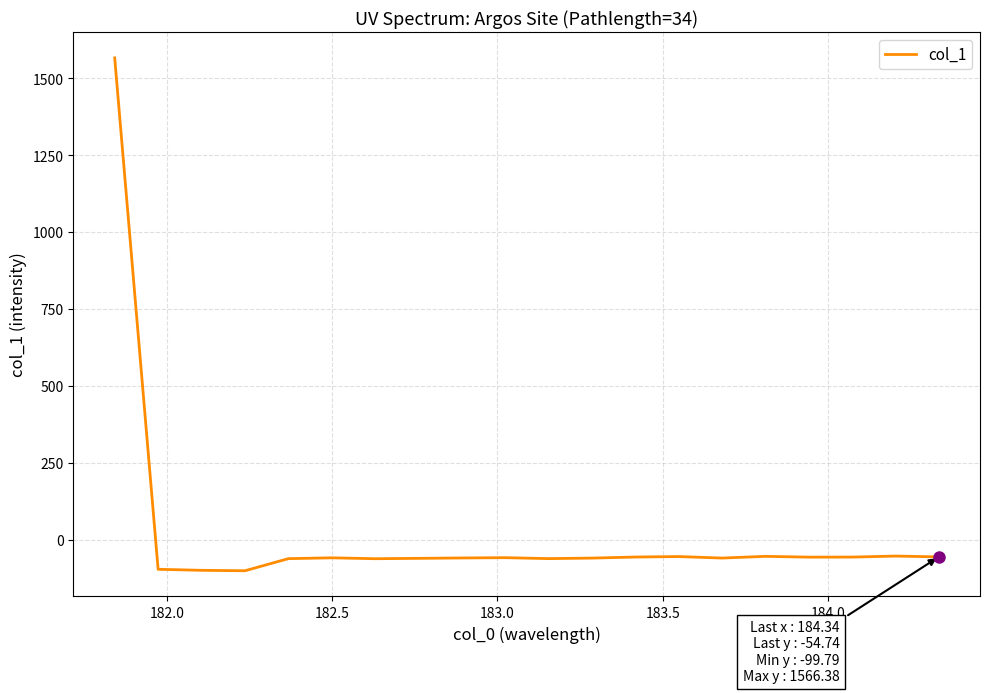

What is the greatest value displayed?

1566.4